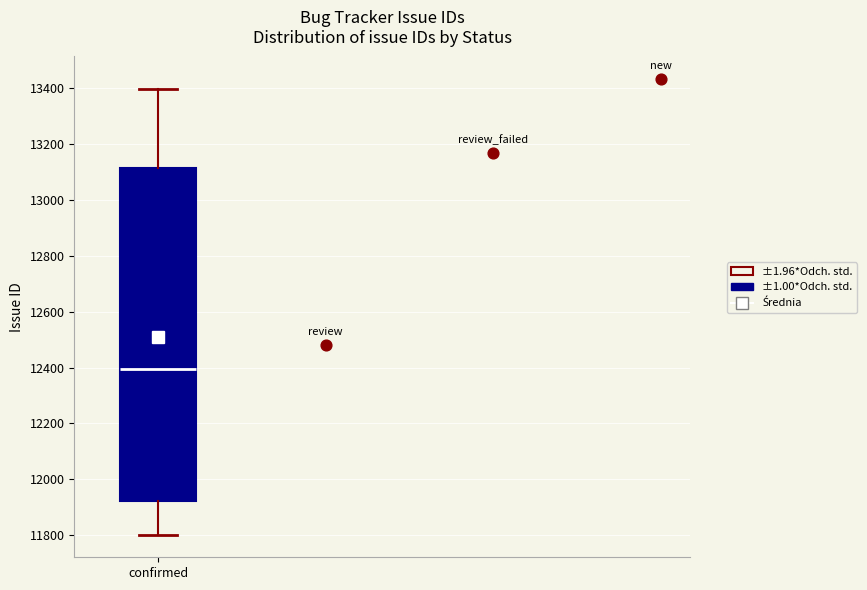

Read this box plot against the y-axis: the position of the median line, the range covered by the box, and the ends of both whiskers. The values are not printed on the chart, so give them approximately, as read against the axis.

median 12400, box 11920 to 13120, whiskers 11800 to 13400